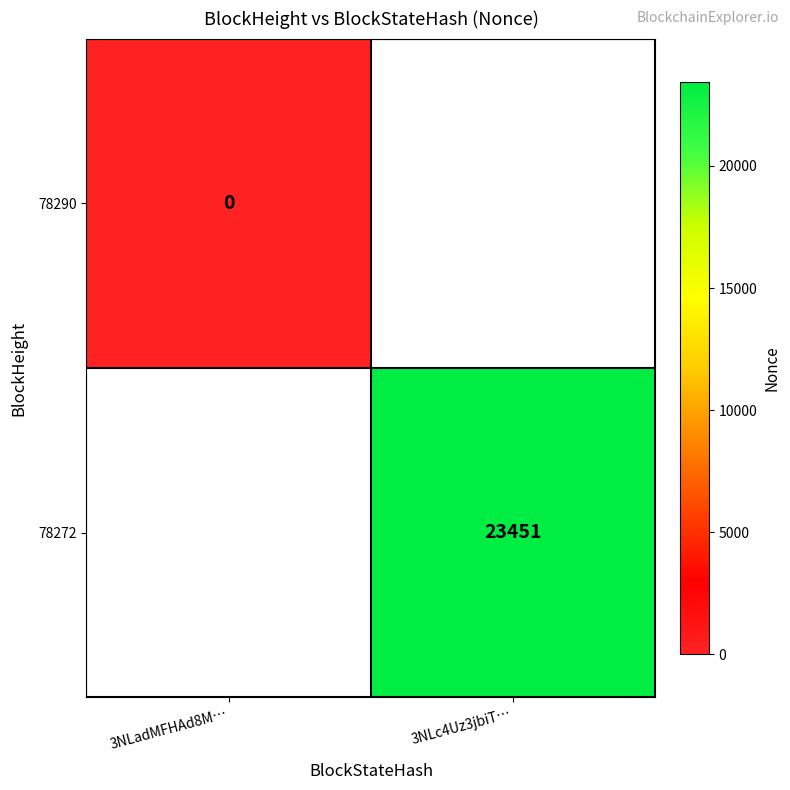

The 78272 series shows 5444 at 3NLc4Uz3jbiT…. True or false?

False